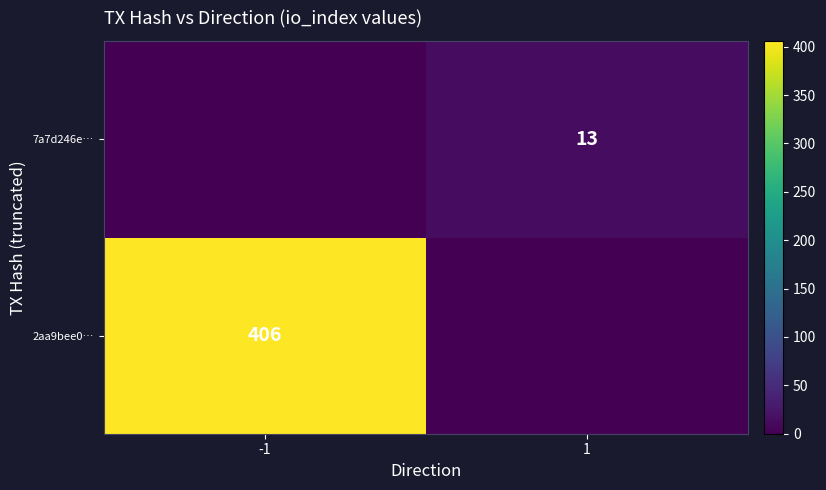

The value of 2aa9bee0… at -1 is 406. True or false?

True